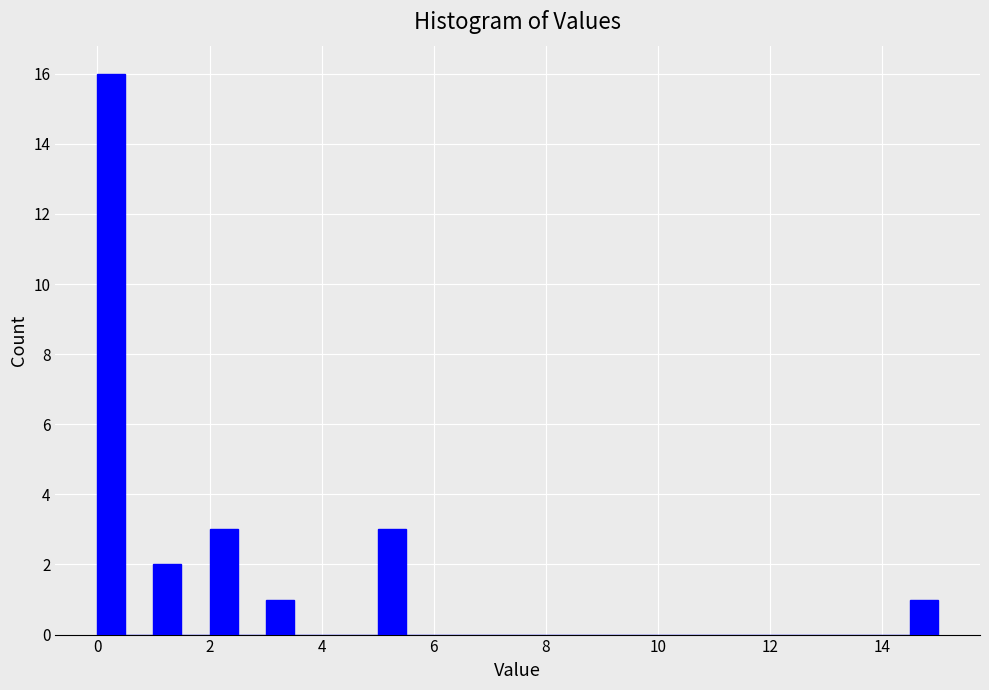

Read against the x-axis, roughly where is the centre of the tallest bar?

0.2